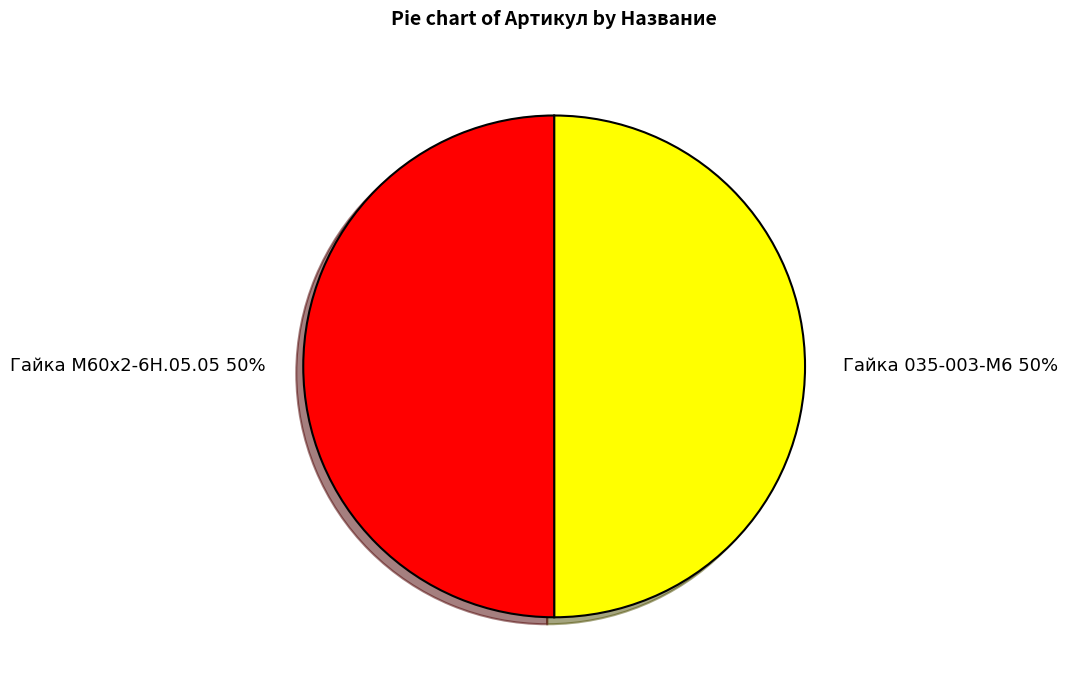

True or false: Гайка М60х2-6Н.05.05 accounts for 35% of the total.

False